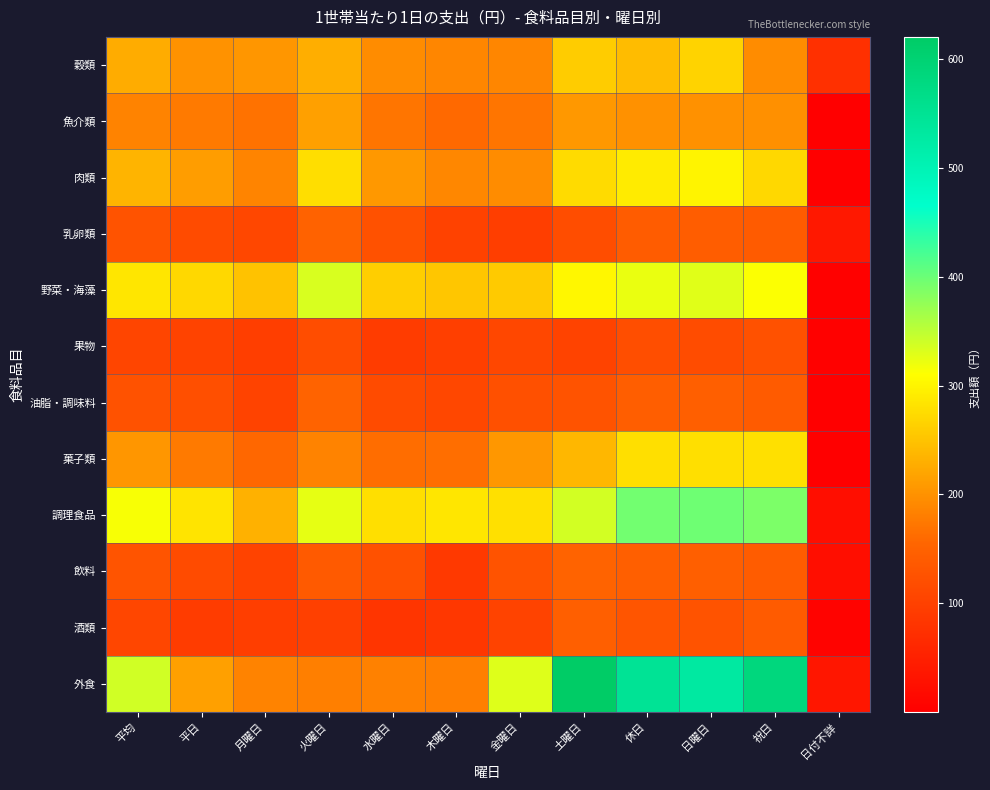

Reading left to right, transcribe all the data shown in this chart.

穀類: 平均=226.9	平日=200.1	月曜日=204.8	火曜日=228.5	水曜日=194.7	木曜日=188.4	金曜日=189.0	土曜日=258.4	休日=242.7	日曜日=266.6	祝日=194.8	日付不詳=75.1
魚介類: 平均=185.5	平日=177.0	月曜日=168.4	火曜日=215.4	水曜日=172.0	木曜日=159.6	金曜日=171.2	土曜日=207.0	休日=199.6	日曜日=200.1	祝日=198.7	日付不詳=0.9
肉類: 平均=235.0	平日=211.1	月曜日=185.9	火曜日=277.1	水曜日=207.1	木曜日=189.3	金曜日=195.2	土曜日=274.7	休日=289.8	日曜日=299.4	祝日=270.6	日付不詳=0.3
乳卵類: 平均=126.5	平日=115.5	月曜日=109.0	火曜日=150.1	水曜日=123.9	木曜日=101.0	金曜日=95.4	土曜日=118.3	休日=141.2	日曜日=142.4	祝日=138.9	日付不詳=38.7
野菜・海藻: 平均=285.8	平日=271.0	月曜日=249.1	火曜日=334.2	水曜日=261.5	木曜日=252.2	金曜日=257.6	土曜日=302.2	休日=323.6	日曜日=329.3	祝日=312.0	日付不詳=2.9
果物: 平均=106.3	平日=102.2	月曜日=94.8	火曜日=118.2	水曜日=93.1	木曜日=96.3	金曜日=108.0	土曜日=104.0	休日=119.3	日曜日=116.8	祝日=124.4	日付不詳=3.3
油脂・調味料: 平均=126.2	平日=120.9	月曜日=102.1	火曜日=150.9	水曜日=115.8	木曜日=109.5	金曜日=123.3	土曜日=126.8	休日=143.6	日曜日=145.6	祝日=139.6	日付不詳=0.2
菓子類: 平均=204.7	平日=176.1	月曜日=157.6	火曜日=184.9	水曜日=163.2	木曜日=163.8	金曜日=205.7	土曜日=238.1	休日=278.7	日曜日=278.1	祝日=279.9	日付不詳=1.9
調理食品: 平均=315.1	平日=282.5	月曜日=232.7	火曜日=324.9	水曜日=278.3	木曜日=285.4	金曜日=279.3	土曜日=338.1	休日=395.1	日曜日=397.9	祝日=389.6	日付不詳=22.2
飲料: 平均=129.6	平日=116.3	月曜日=102.1	火曜日=137.6	水曜日=124.3	木曜日=87.6	金曜日=127.6	土曜日=150.5	休日=144.8	日曜日=146.6	祝日=141.2	日付不詳=22.4
酒類: 平均=107.5	平日=92.3	月曜日=94.7	火曜日=99.0	水曜日=82.1	木曜日=84.2	金曜日=102.9	土曜日=145.1	休日=130.9	日曜日=126.4	祝日=139.8	日付不詳=5.2
外食: 平均=338.6	平日=215.0	月曜日=184.4	火曜日=181.5	水曜日=183.1	木曜日=181.3	金曜日=330.9	土曜日=620.4	休日=547.5	日曜日=528.8	祝日=584.7	日付不詳=35.0